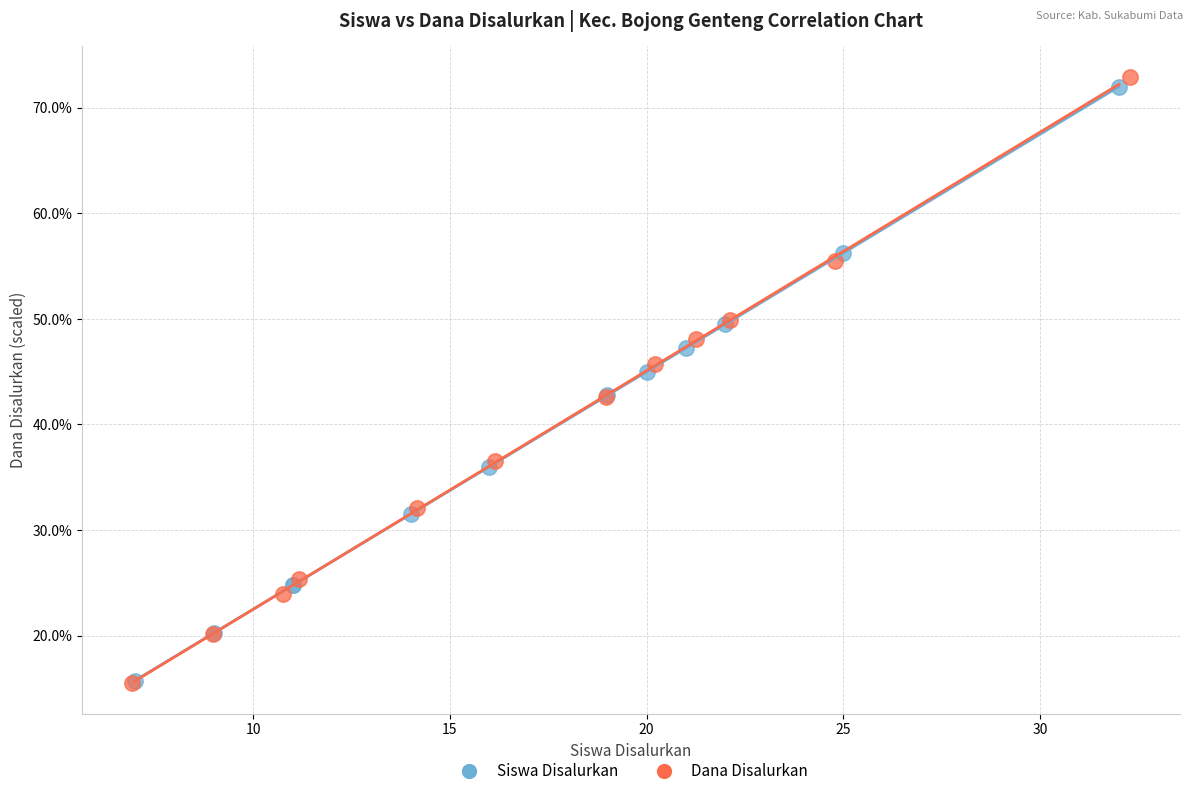

Which series reaches the maximum Y coordinate?

Dana Disalurkan